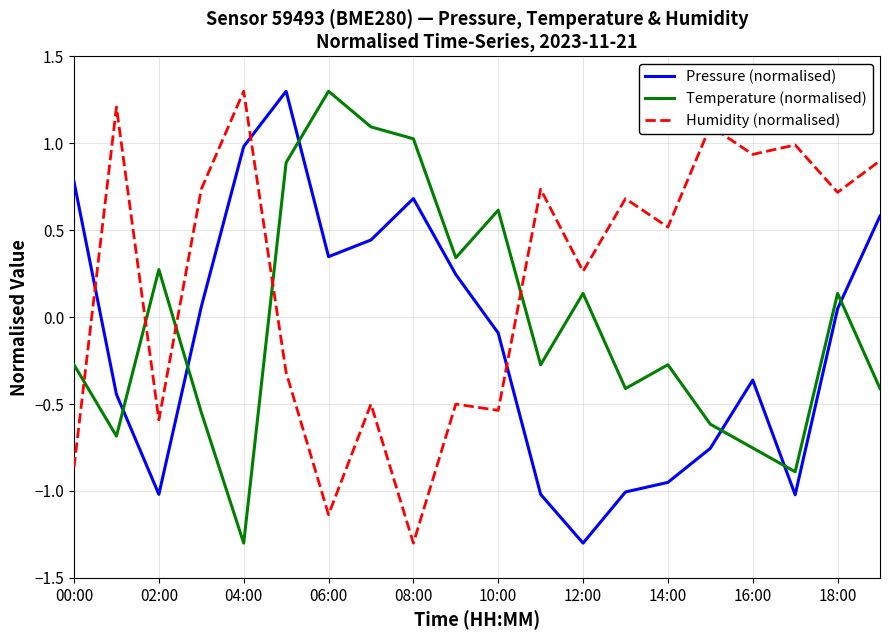

How many categories are shown in the chart?

20